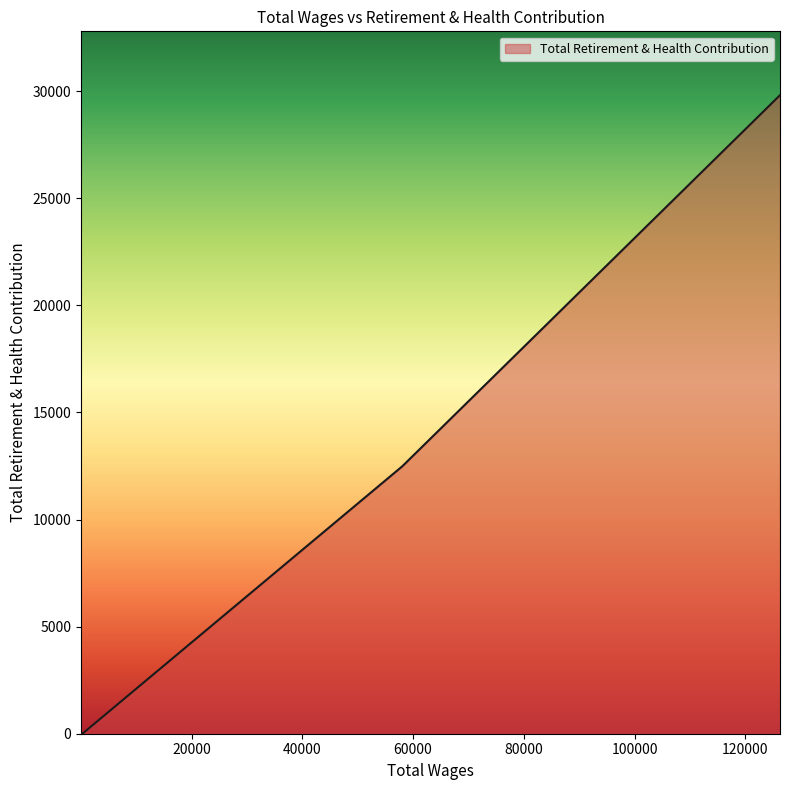

Rank the categories by value from highest to lowest.

126257.0, 58057.0, 300.0, 300.0, 300.0, 250.0, 250.0, 200.0, 200.0, 200.0, 50.0